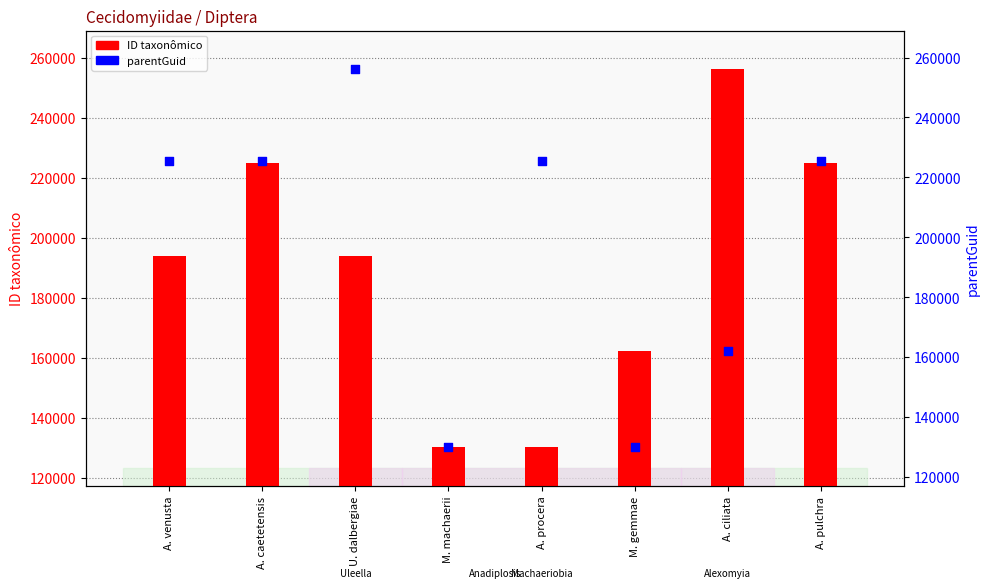

What are all the series names shown in the legend?

ID taxonômico, parentGuid